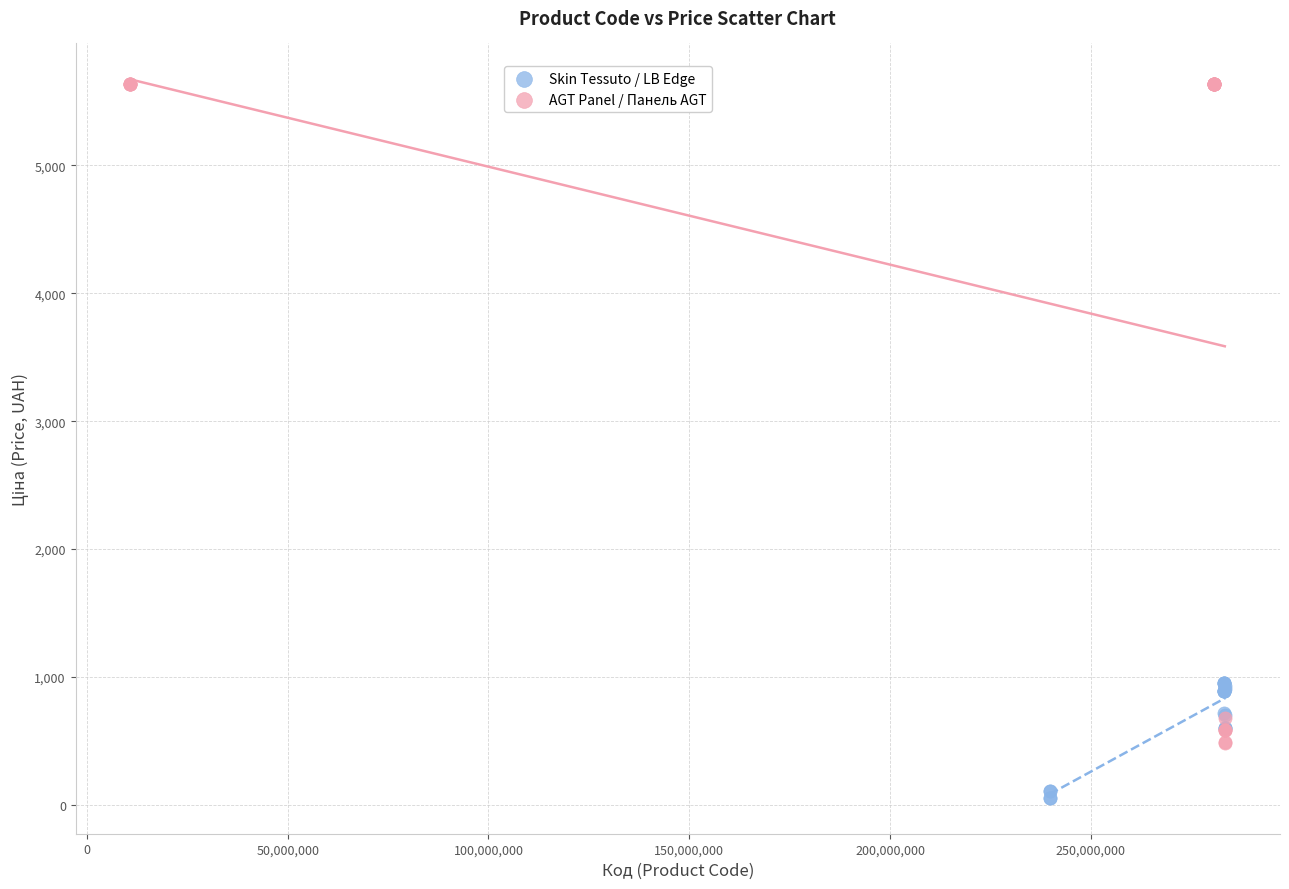

Which series contains the highest Y value?

AGT Panel / Панель AGT